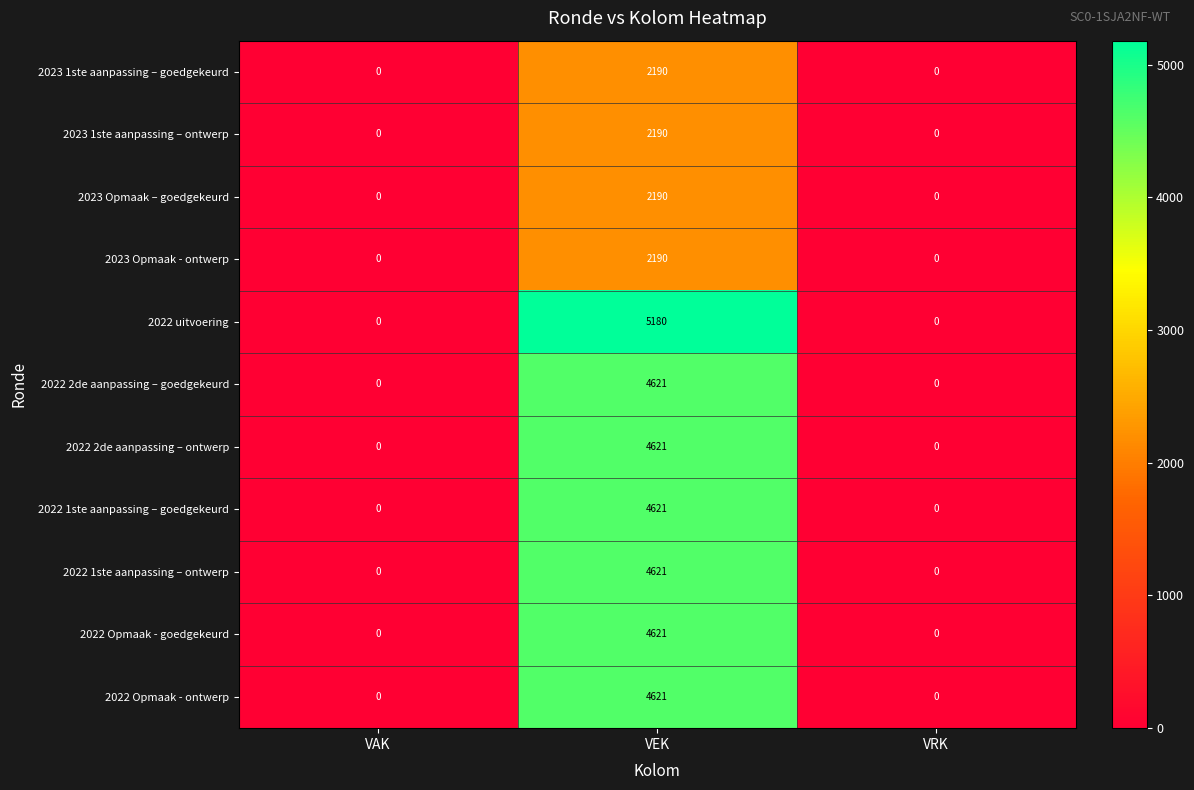

How many 2022 Opmaak - ontwerp values are between 0 and 4621?

3